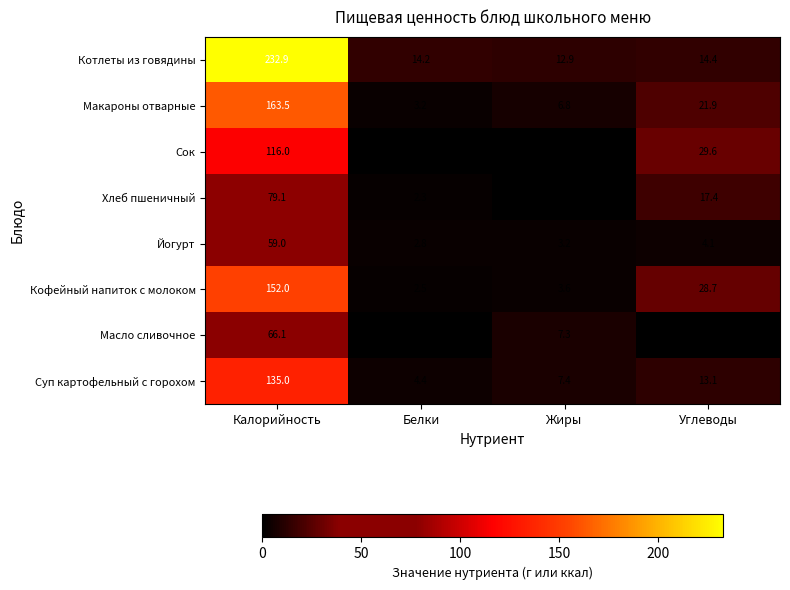

At which category is the sum across all series the highest?

Калорийность